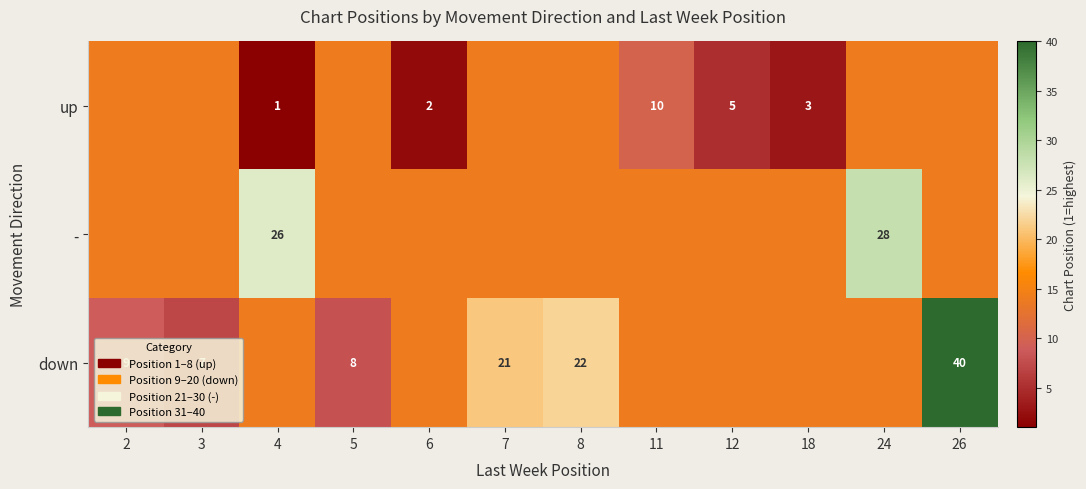

What is the total value across all series at 24?

56